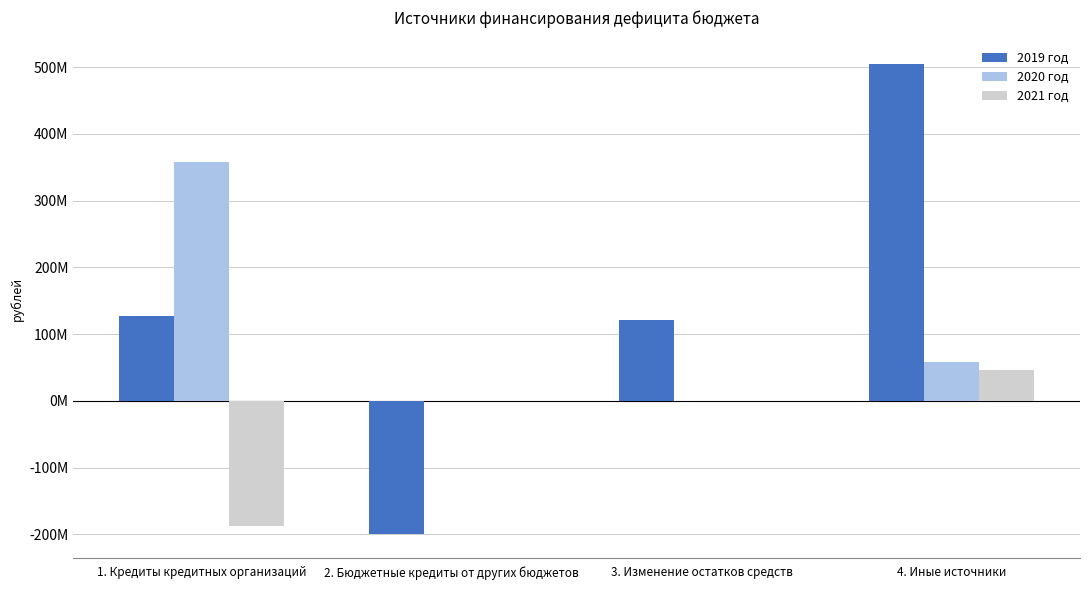

What is the difference between the maximum and second lowest values in the 2019 год series?

383197788.0